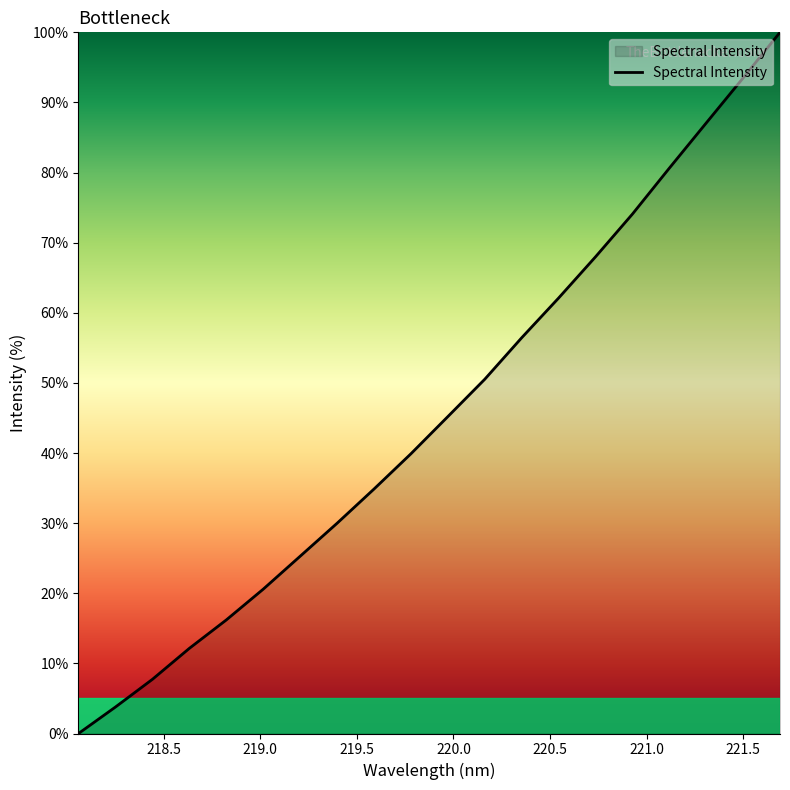

What is the difference between the maximum and minimum values?

100.0